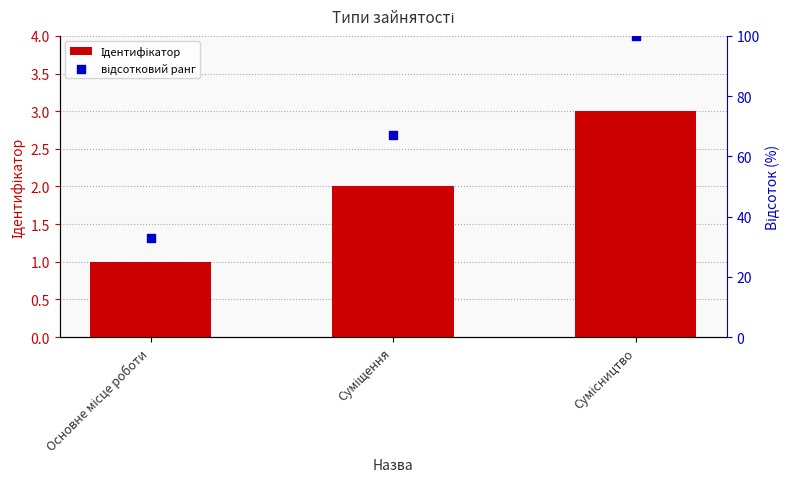

At which category is the sum across all series the highest?

Сумісництво